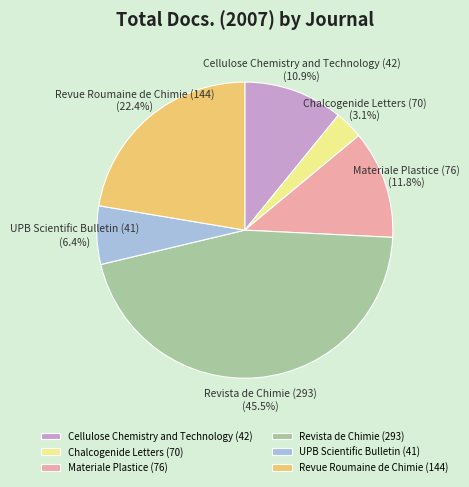

Which has a higher value, UPB Scientific Bulletin (41) or Chalcogenide Letters (70)?

UPB Scientific Bulletin (41)